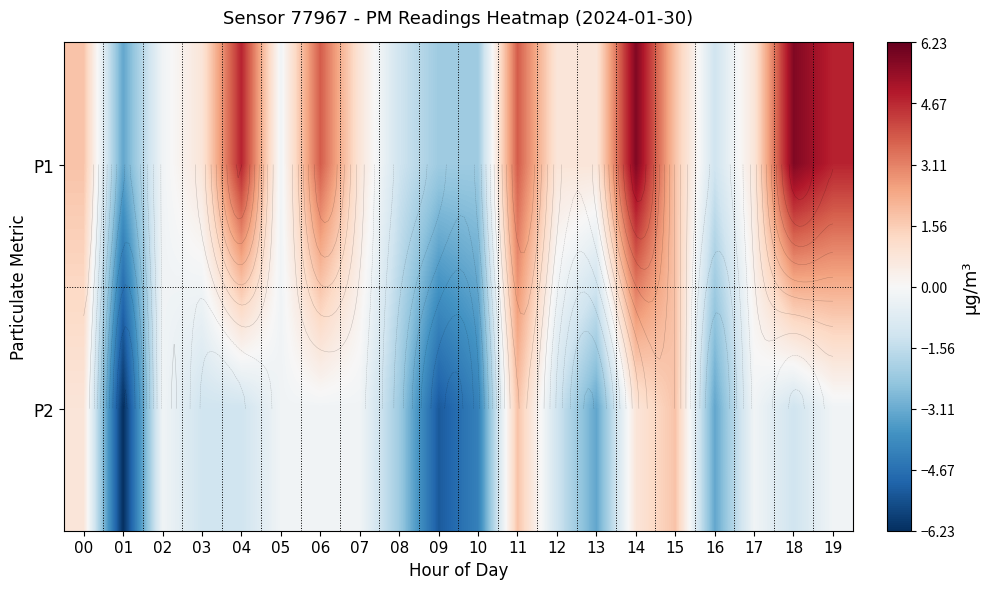

What is the sum of the P1 values at 05 and 15?

1.5